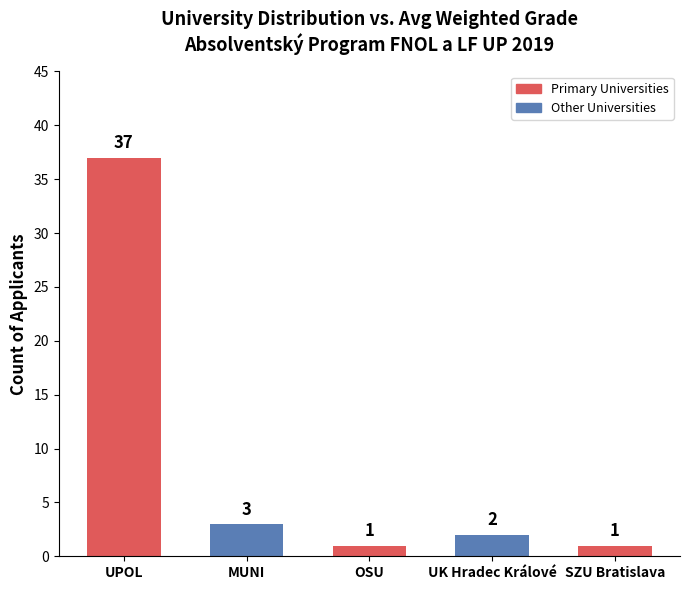

What is the maximum value shown in the chart?

37